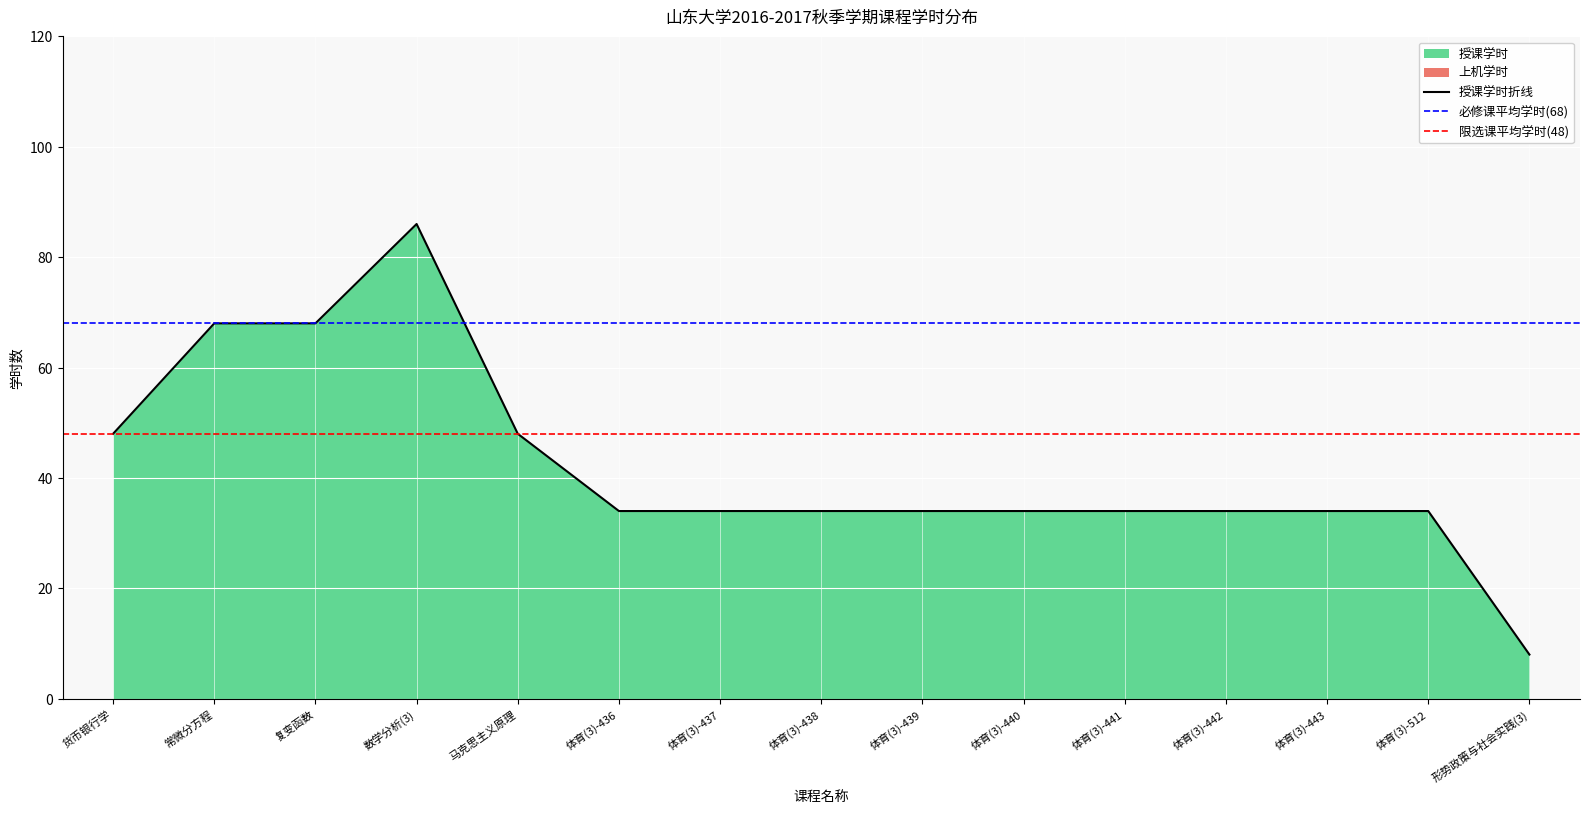

At which label is the value closest to 47?

货币银行学